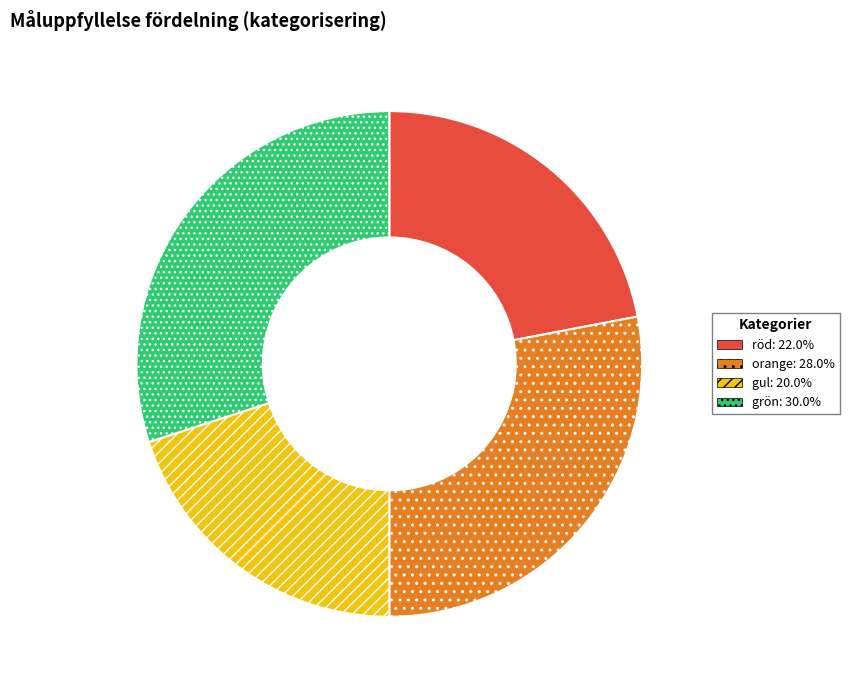

Approximately how many times larger is the value at grön: 30.0% compared to gul: 20.0%?

1.5